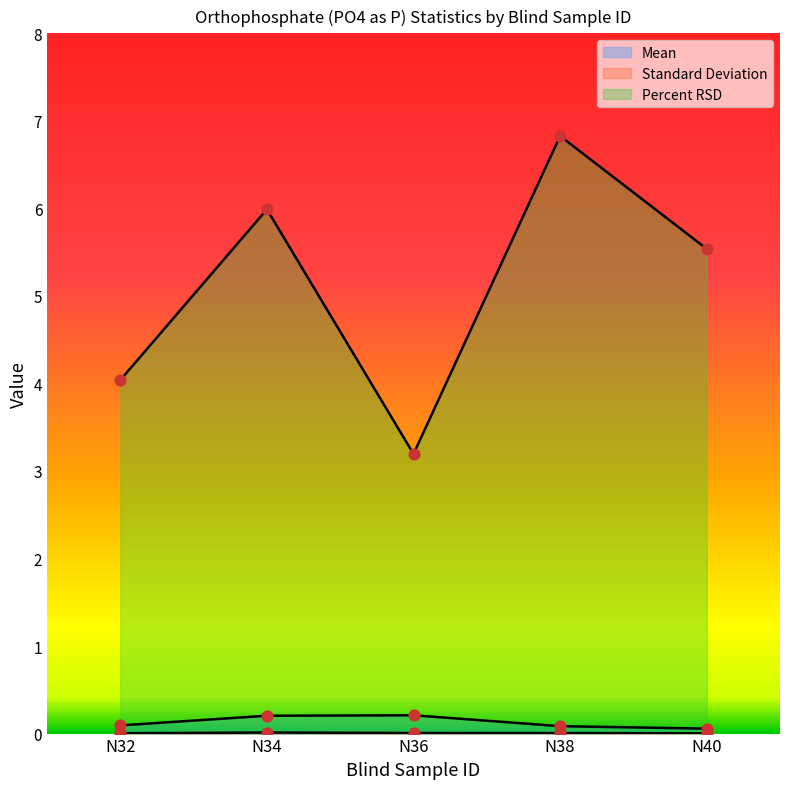

Which series contains the lowest Y value?

Standard Deviation